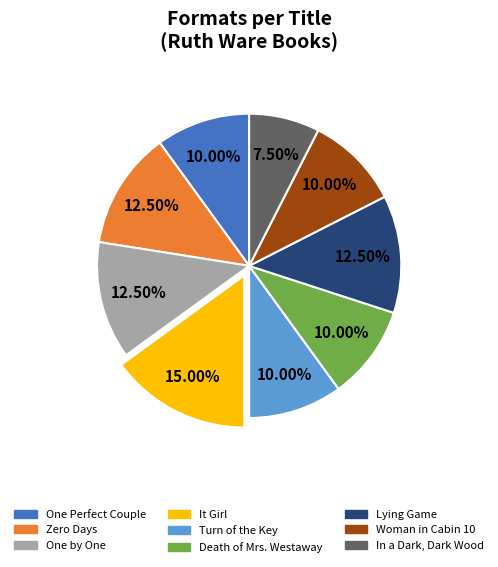

Which slice is the smallest?

In a Dark, Dark Wood